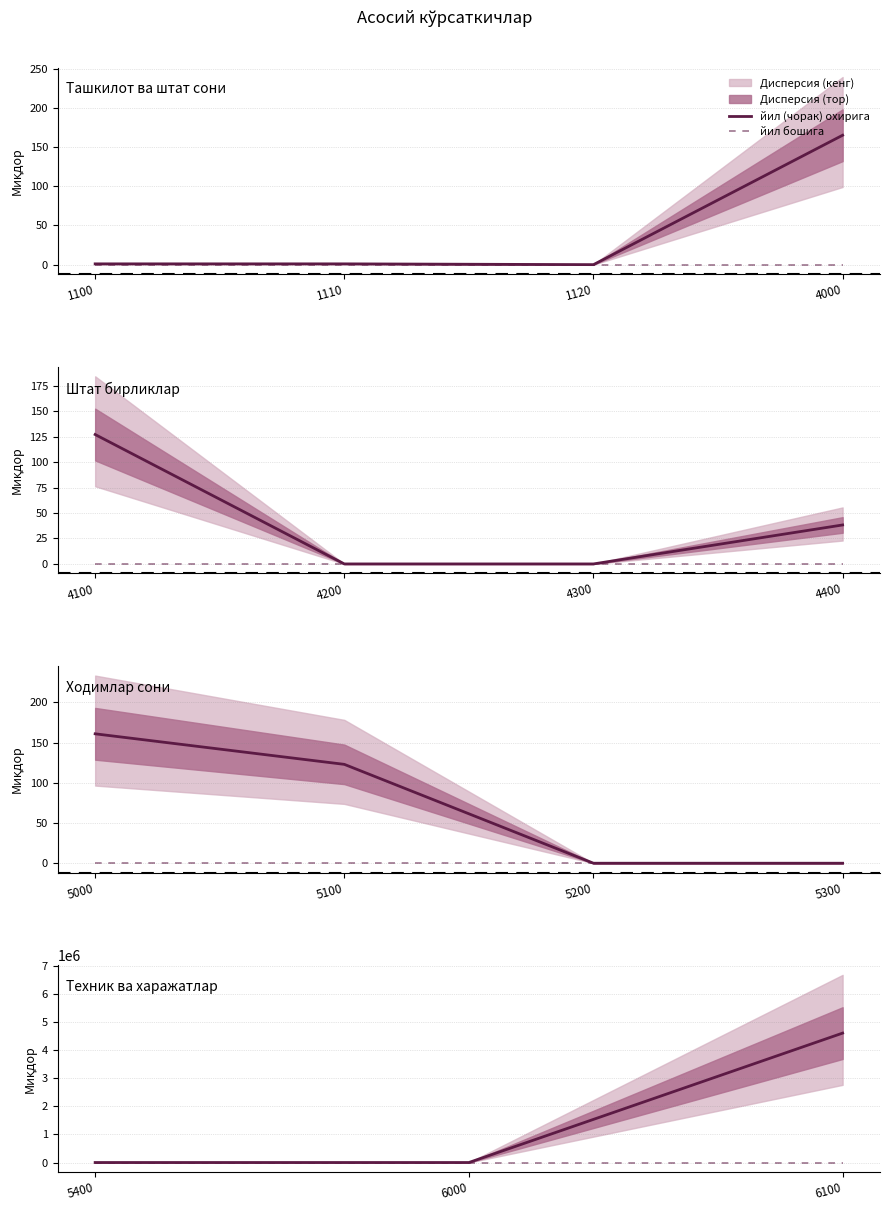

How many lines are shown in the chart?

2